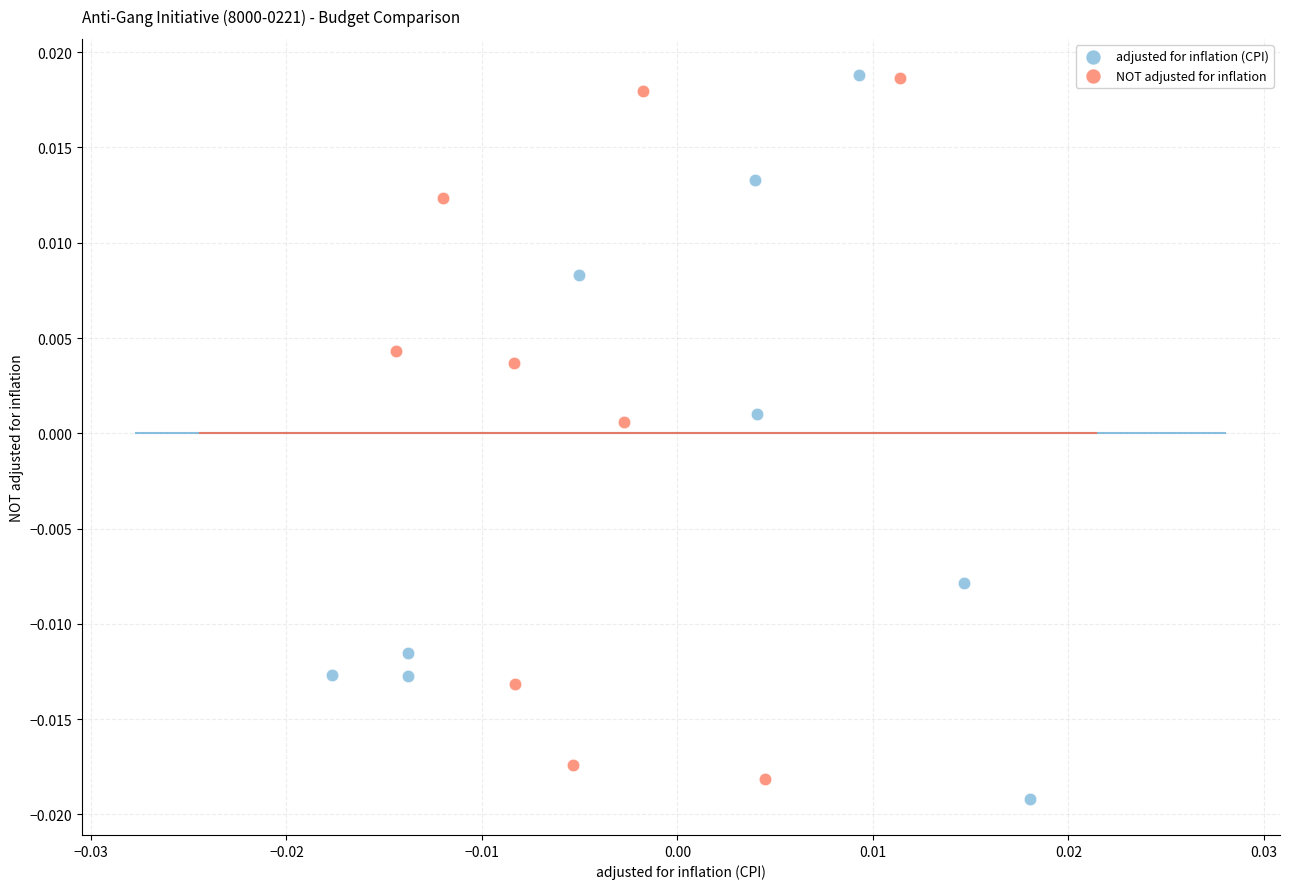

What are all the series names shown in the legend?

adjusted for inflation (CPI), NOT adjusted for inflation